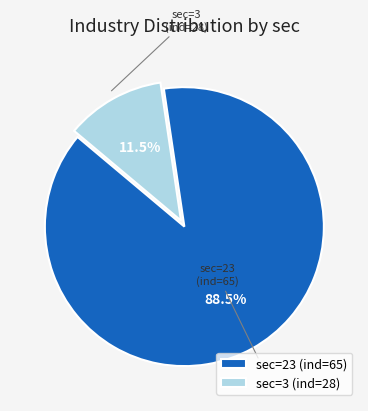

To the nearest percent, what is the difference between the largest and smallest slice percentages?

77%